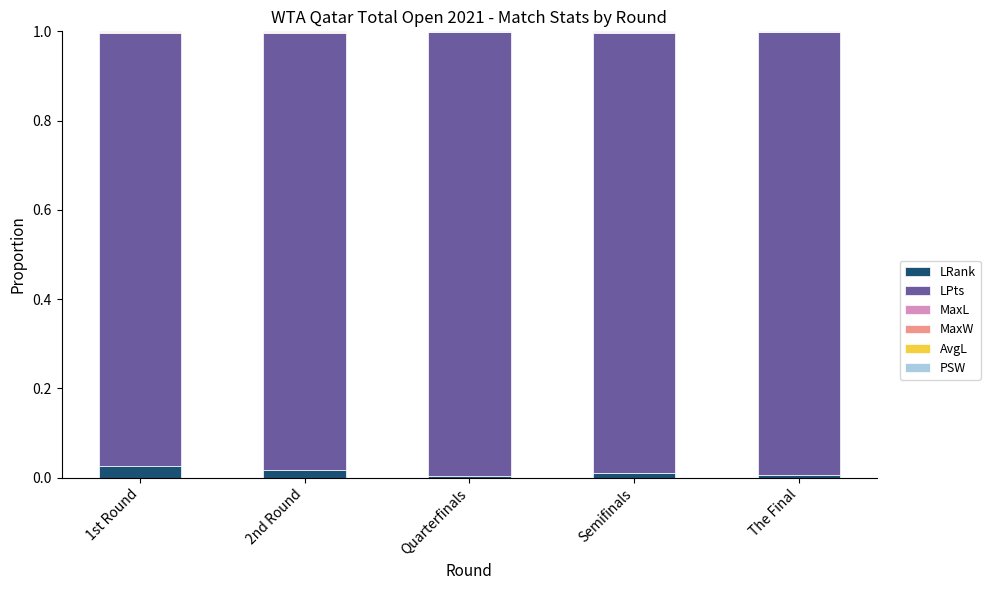

Does the chart contain stacked bars?

Yes